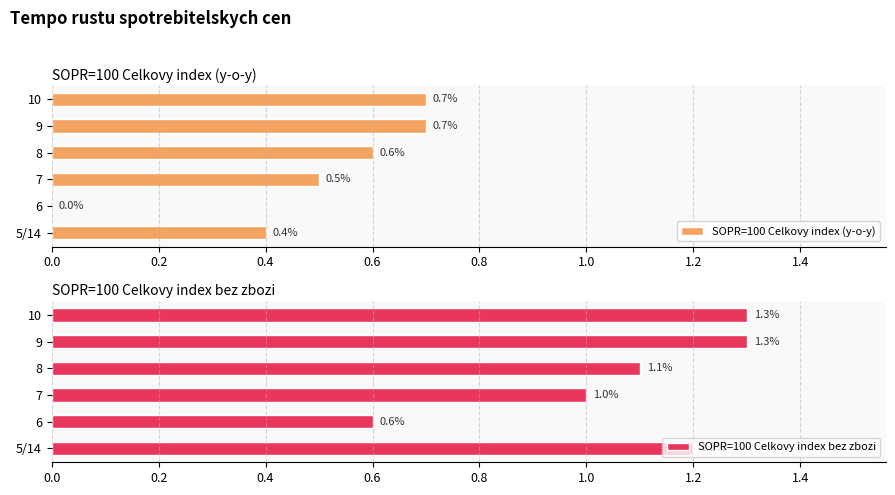

Is it true that SOPR=100 Celkovy index bez zbozi equals 1.0 at 7?

True